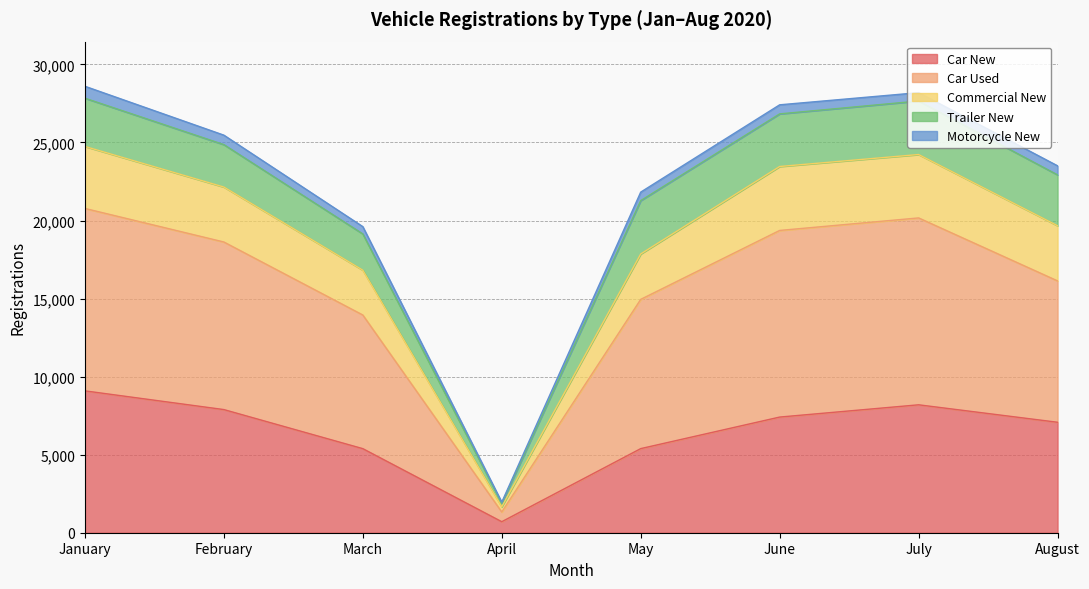

What is the total value across all series at January?

28601